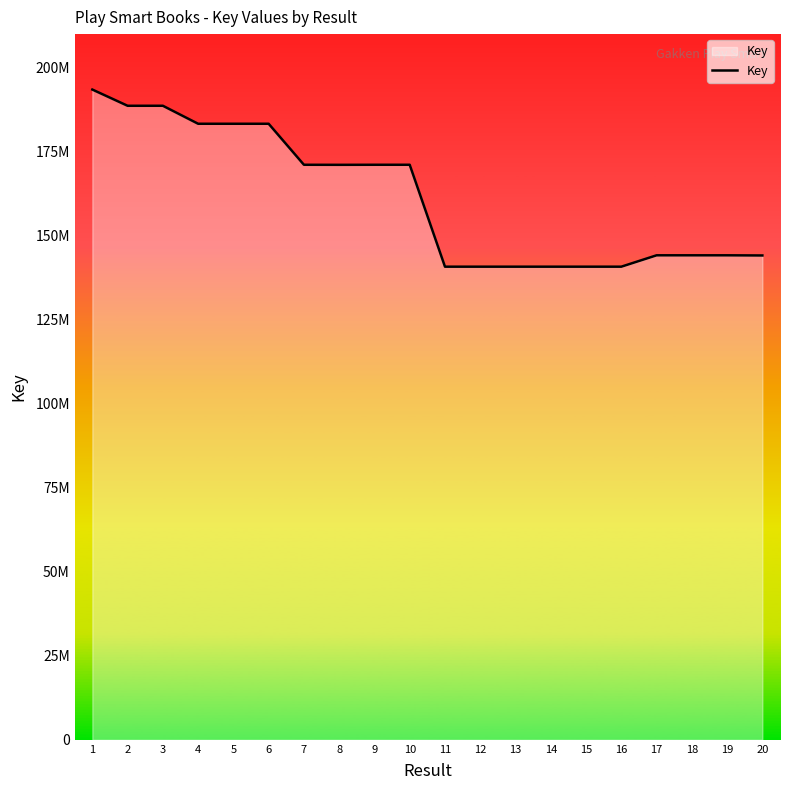

Reading left to right, transcribe all the data shown in this chart.

193502128	188673449	188677975	183323403	183322851	183323057	171118895	171102277	171119935	171120698	140791250	140790888	140789858	140791148	140791348	140790342	144177127	144176151	144176727	144126790